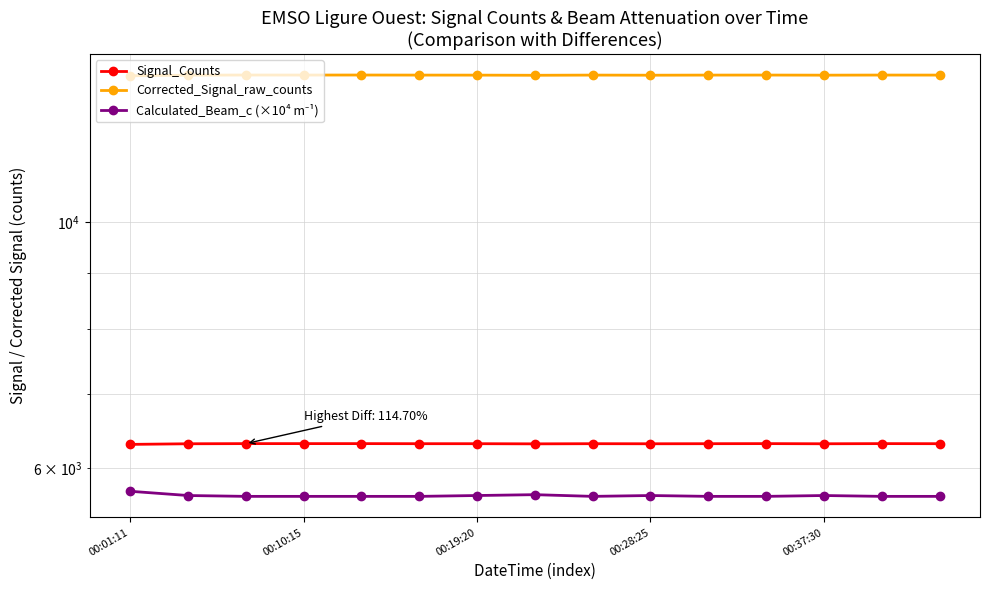

True or false: Corrected_Signal_raw_counts and Signal_Counts intersect in this chart.

False